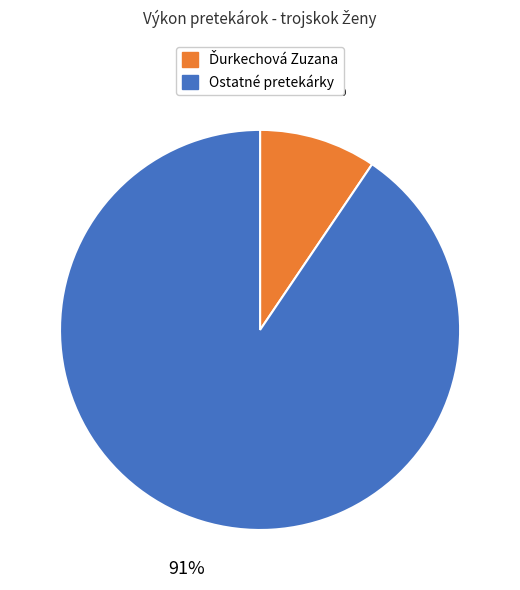

How many slices are in this pie chart?

2